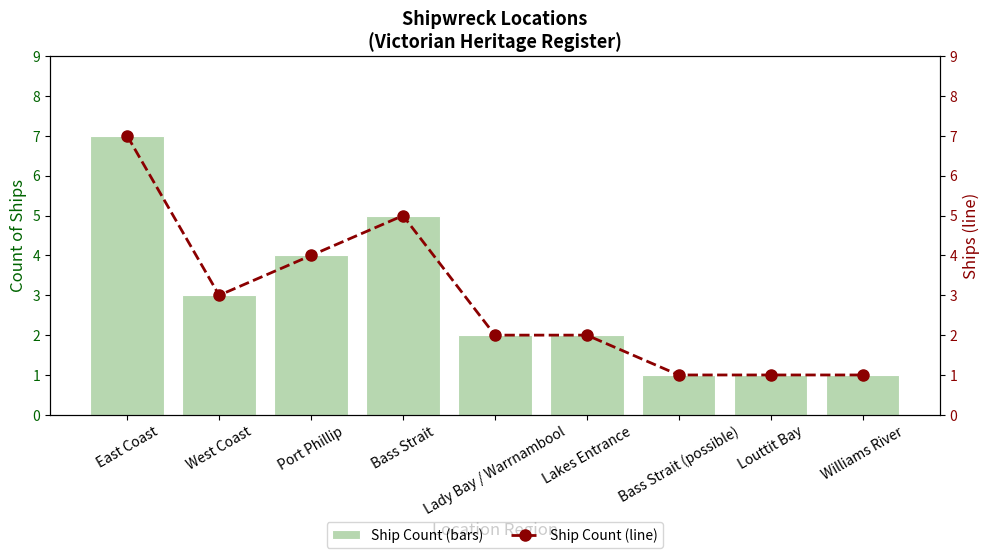

Are the bars horizontal?

No